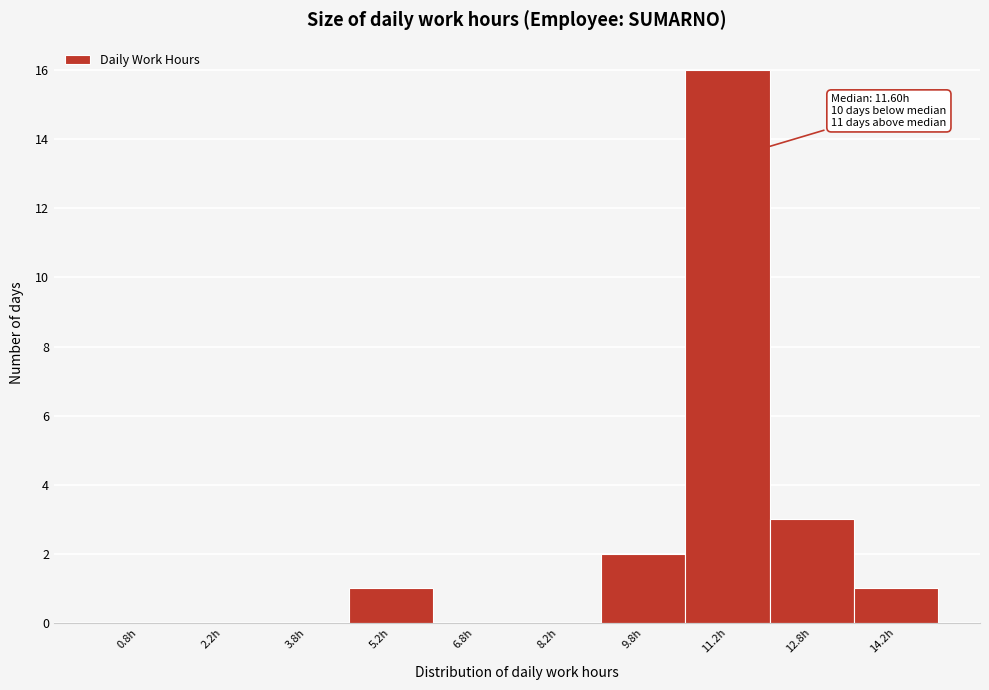

Over which range of the x-axis is the bar tallest?

10.5 to 12.0